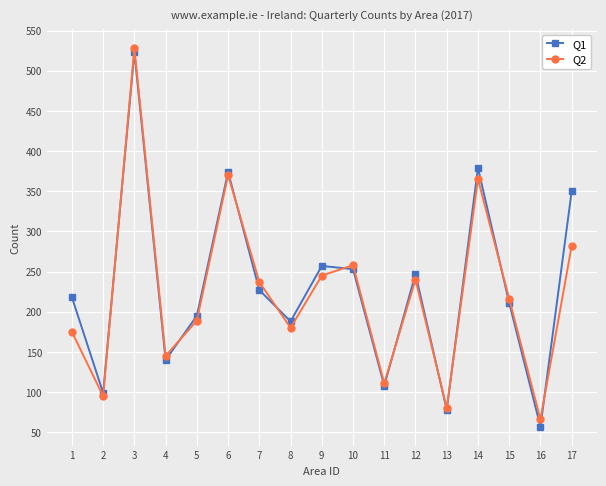

Reading left to right, what are all the values shown in this chart?

Q1: 218	99	523	140	195	374	227	188	257	253	108	247	78	379	211	57	350
Q2: 175	95	528	145	189	370	237	180	245	258	111	240	80	365	216	66	282